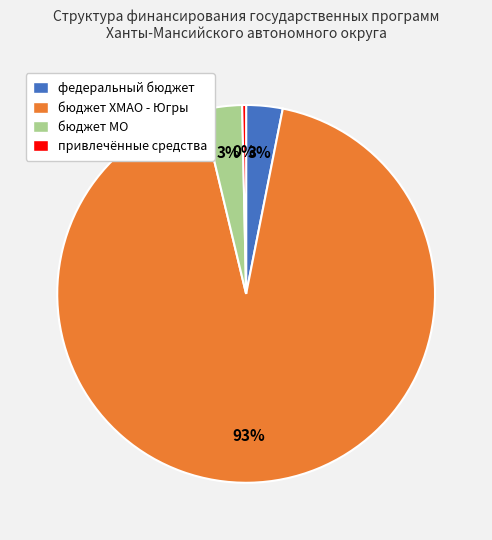

True or false: привлечённые средства accounts for 0% of the total.

True